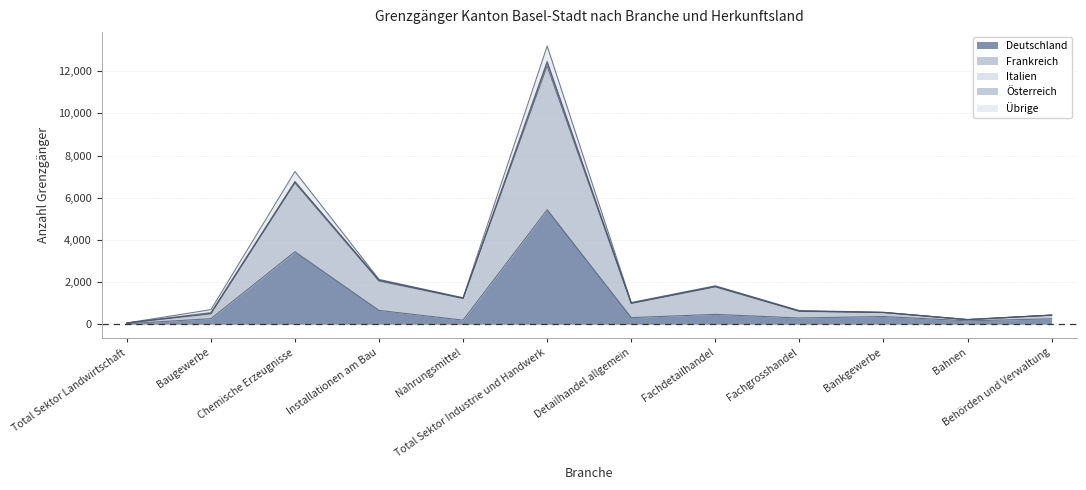

True or false: Übrige has a value of 27 at Fachdetailhandel.

True